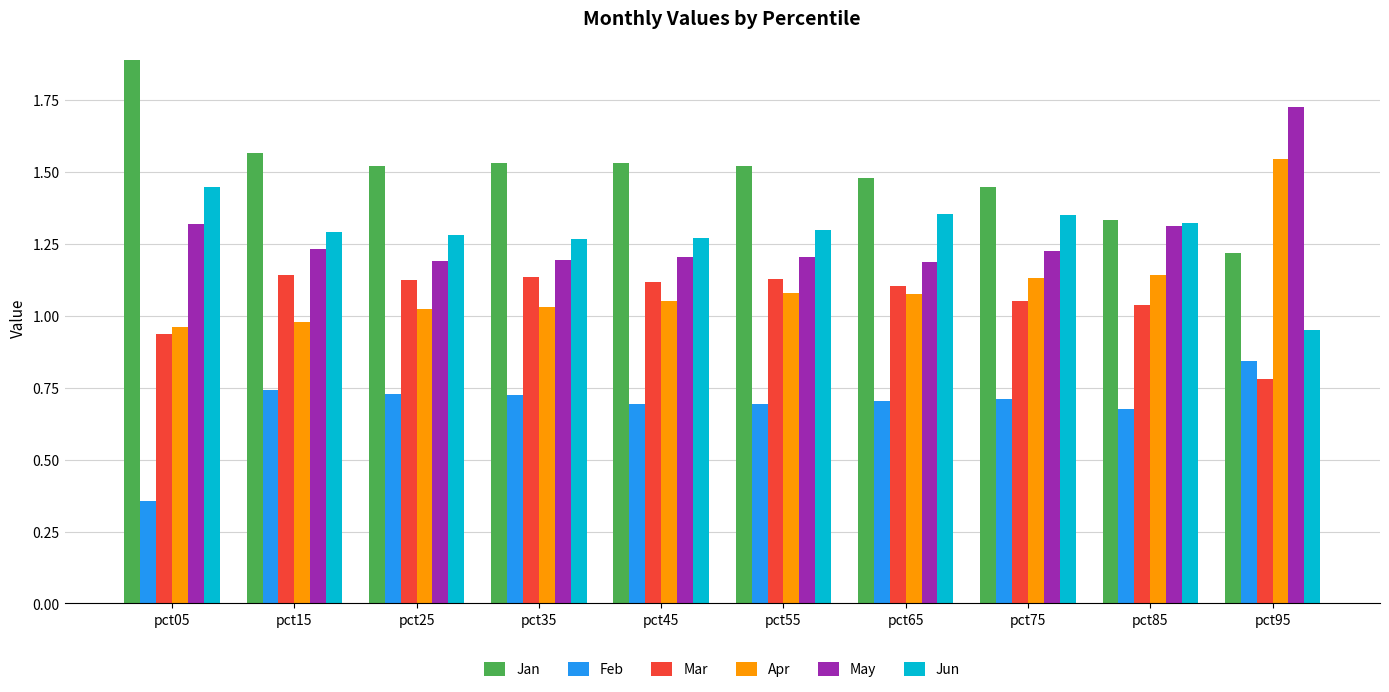

How many Jun values are between 1 and 2?

9